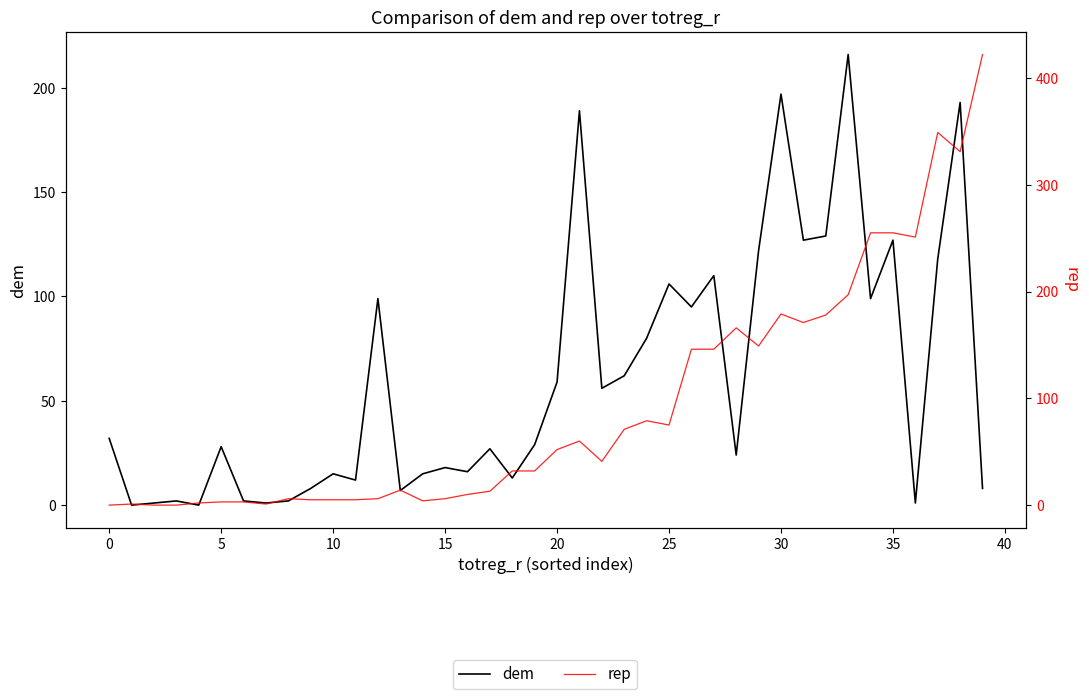

Does the chart display data point markers on the line(s)?

No